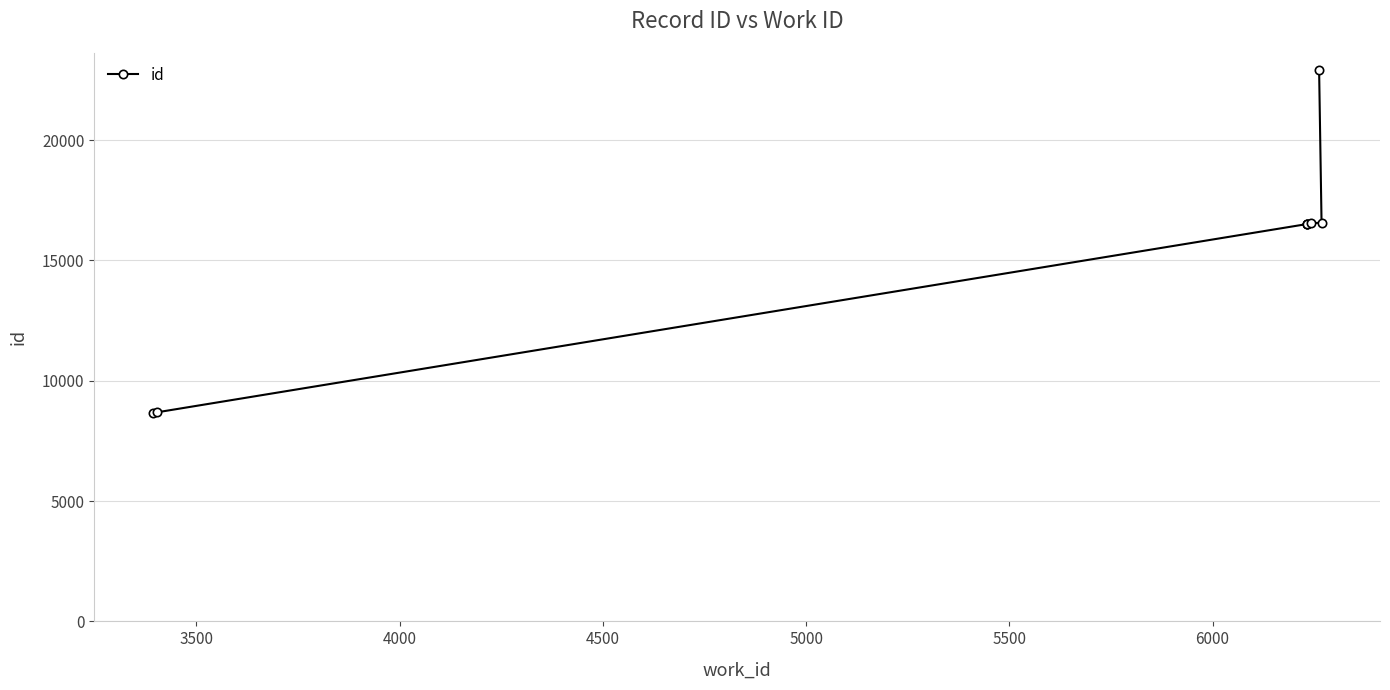

Between 6000 and 4000, which is larger?

6000